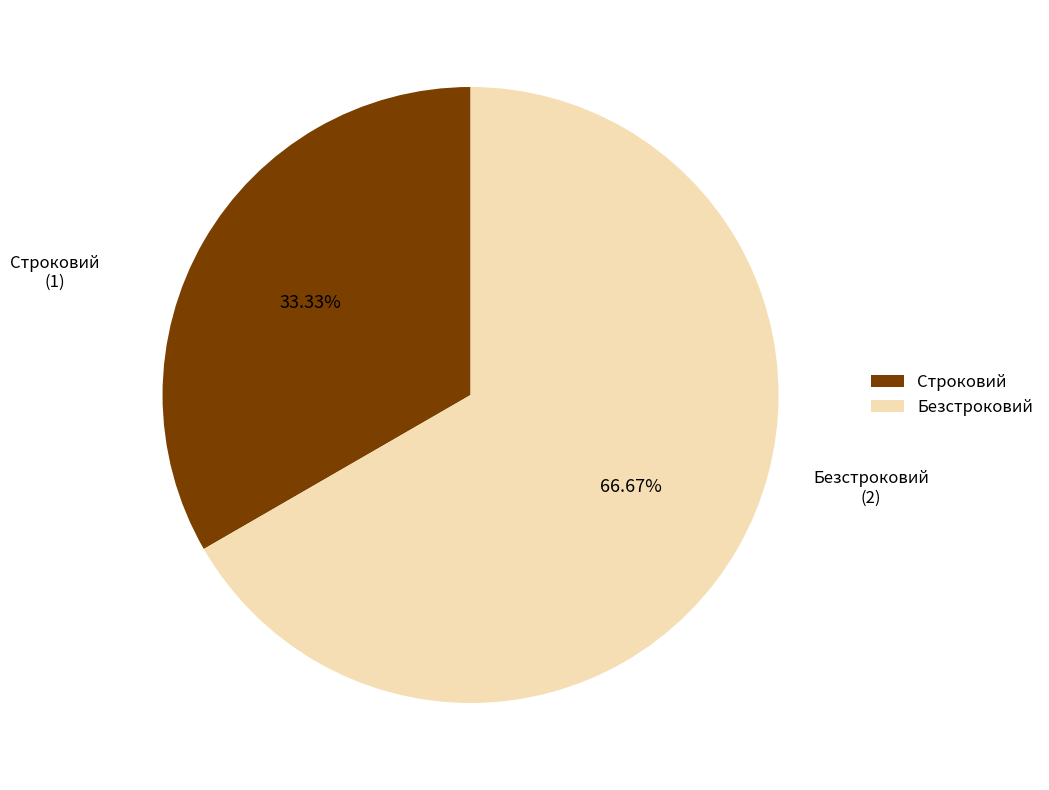

Which slice is the smallest?

Строковий